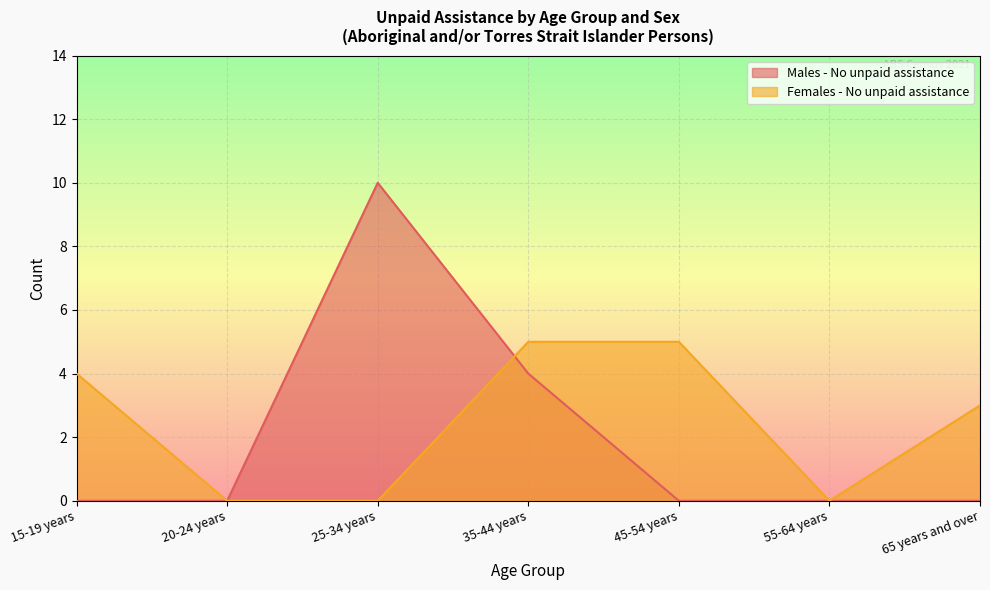

How many distinct data groups are displayed?

2